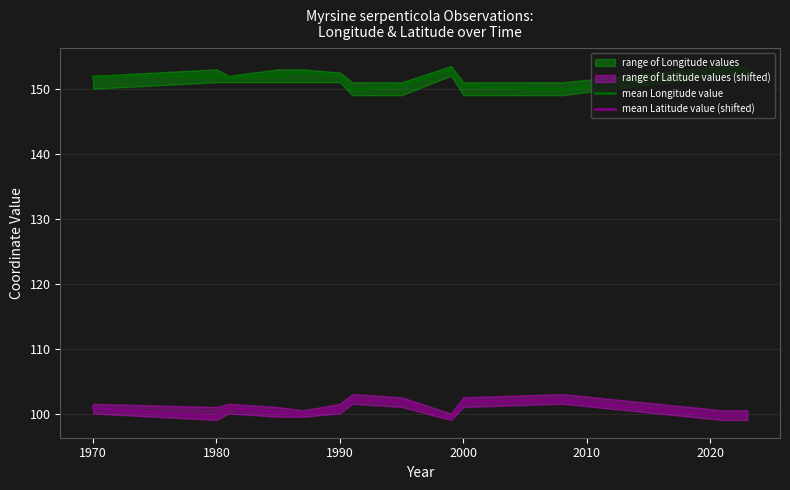

Rank the series by their average value, from lowest to highest.

mean Latitude value (shifted), mean Longitude value